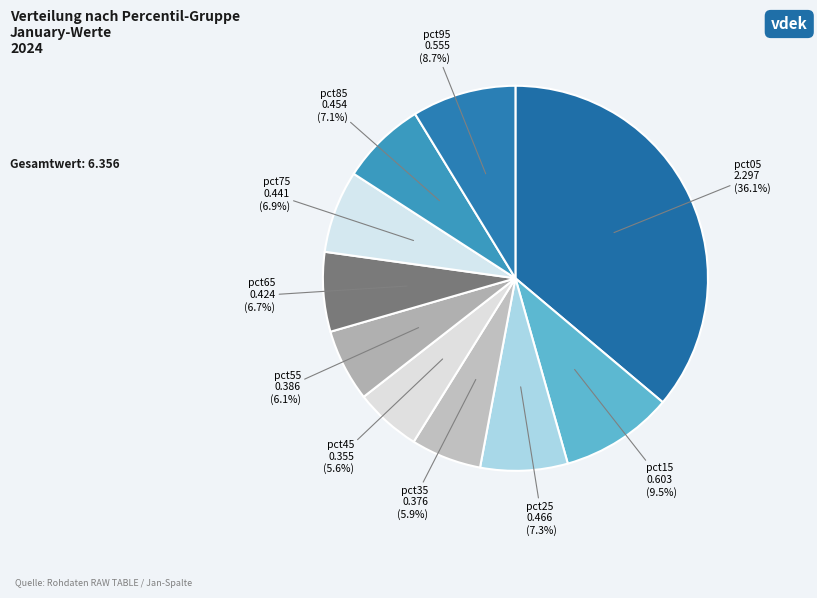

Is there a majority slice in this chart?

No